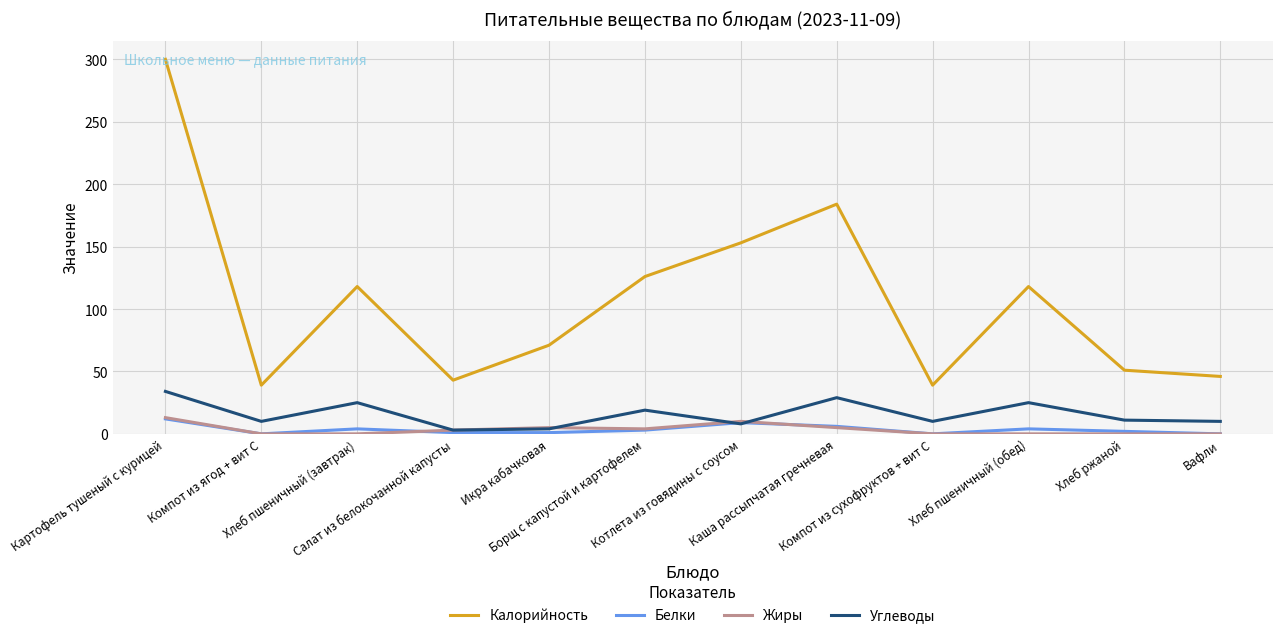

True or false: Жиры and Калорийность cross at least once.

False